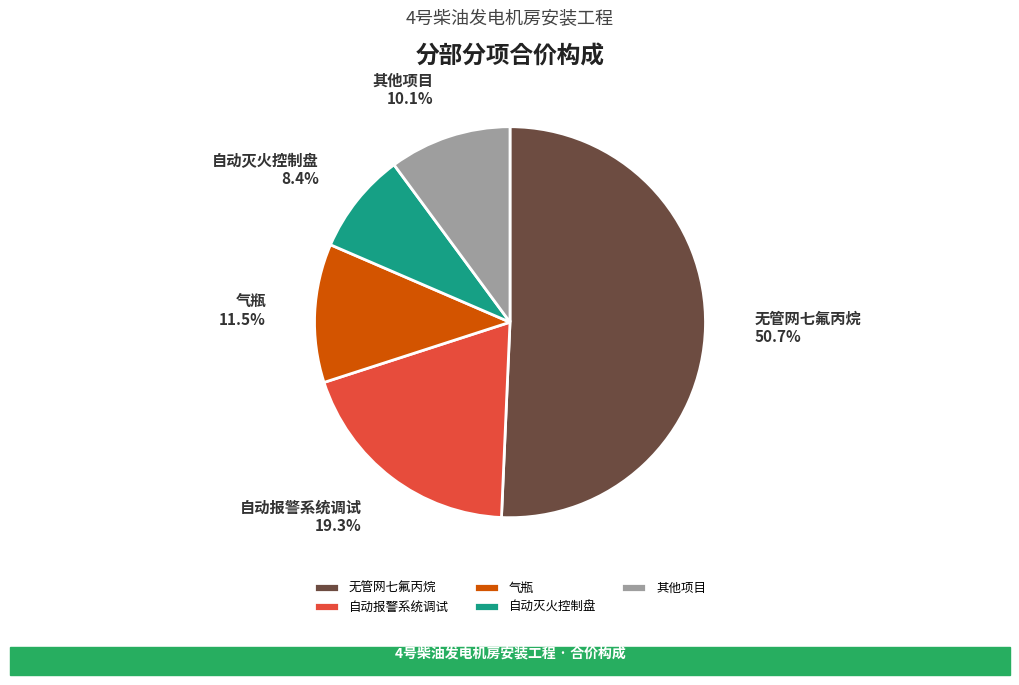

Rank the categories by value from lowest to highest.

自动灭火控制盘, 其他项目, 气瓶, 自动报警系统调试, 无管网七氟丙烷